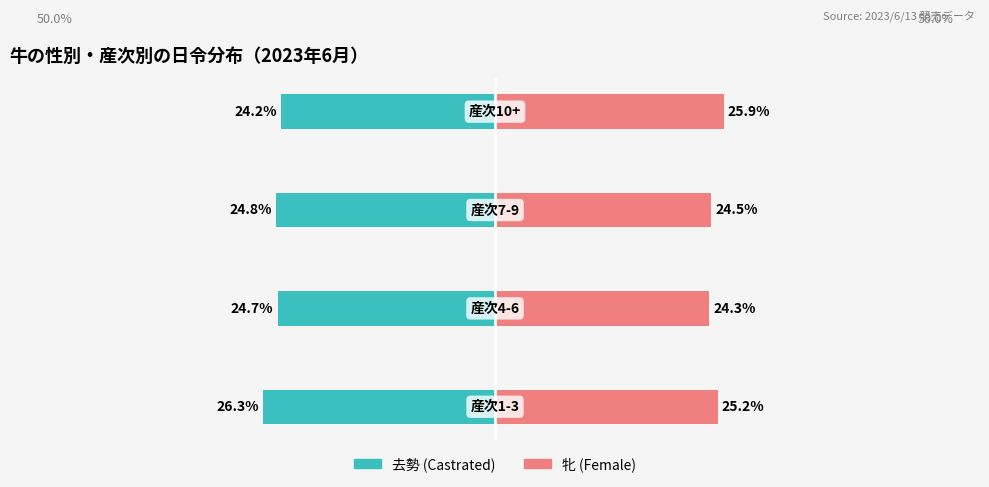

The 牝 (Female) series shows 40.1 at 0. True or false?

False